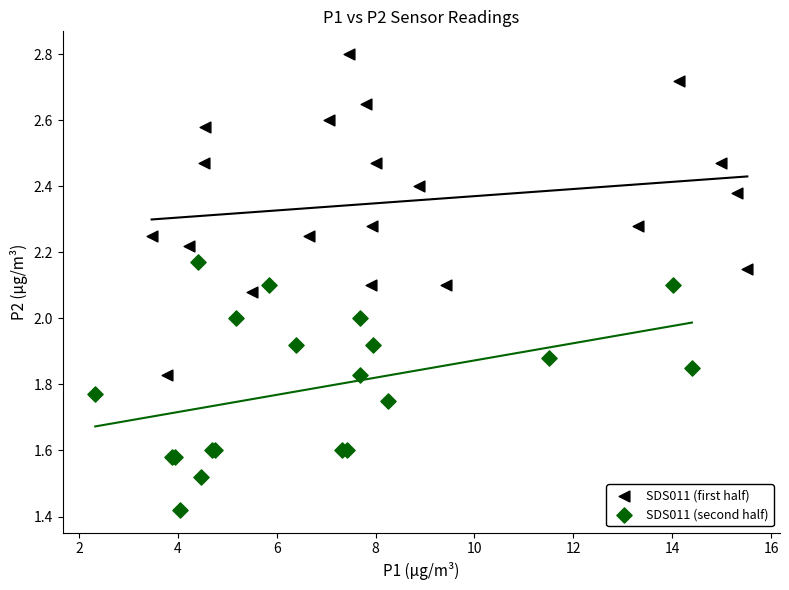

What are all the series names shown in the legend?

SDS011 (first half), SDS011 (second half)